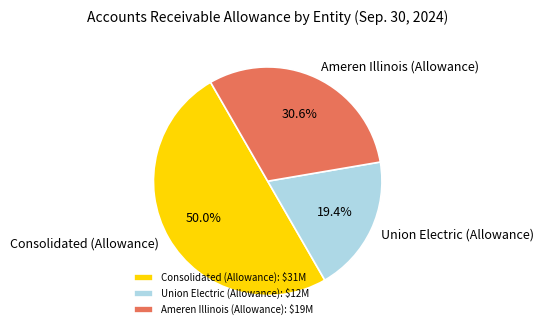

Count the number of slices in the pie.

3